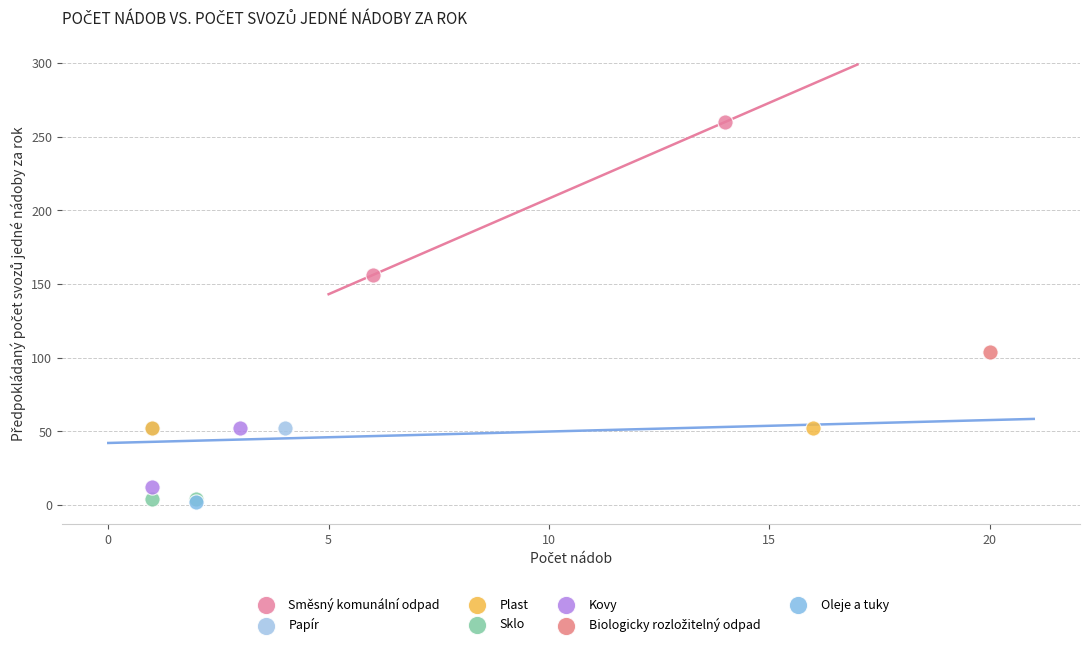

Which series contains the highest Y value?

Směsný komunální odpad